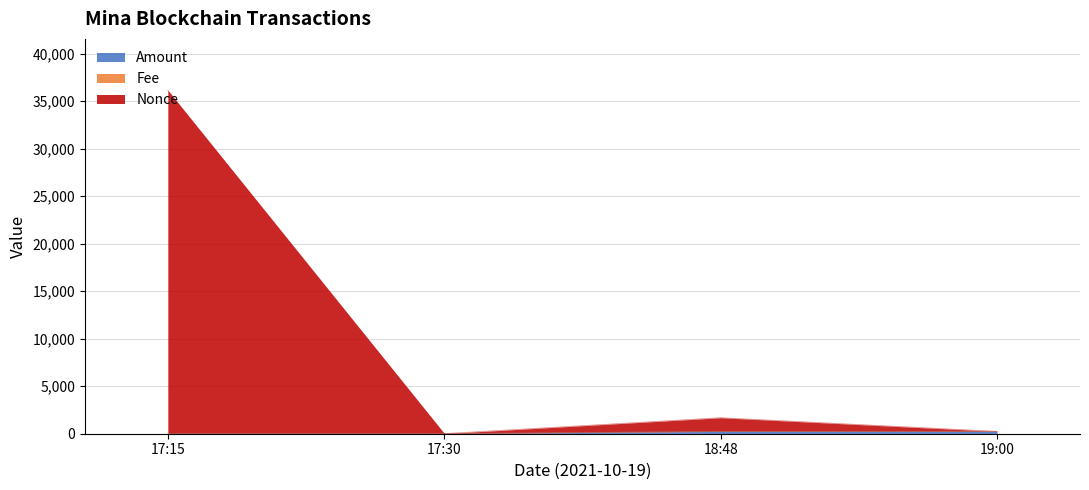

Between 17:15 and 18:48, which is larger?

18:48